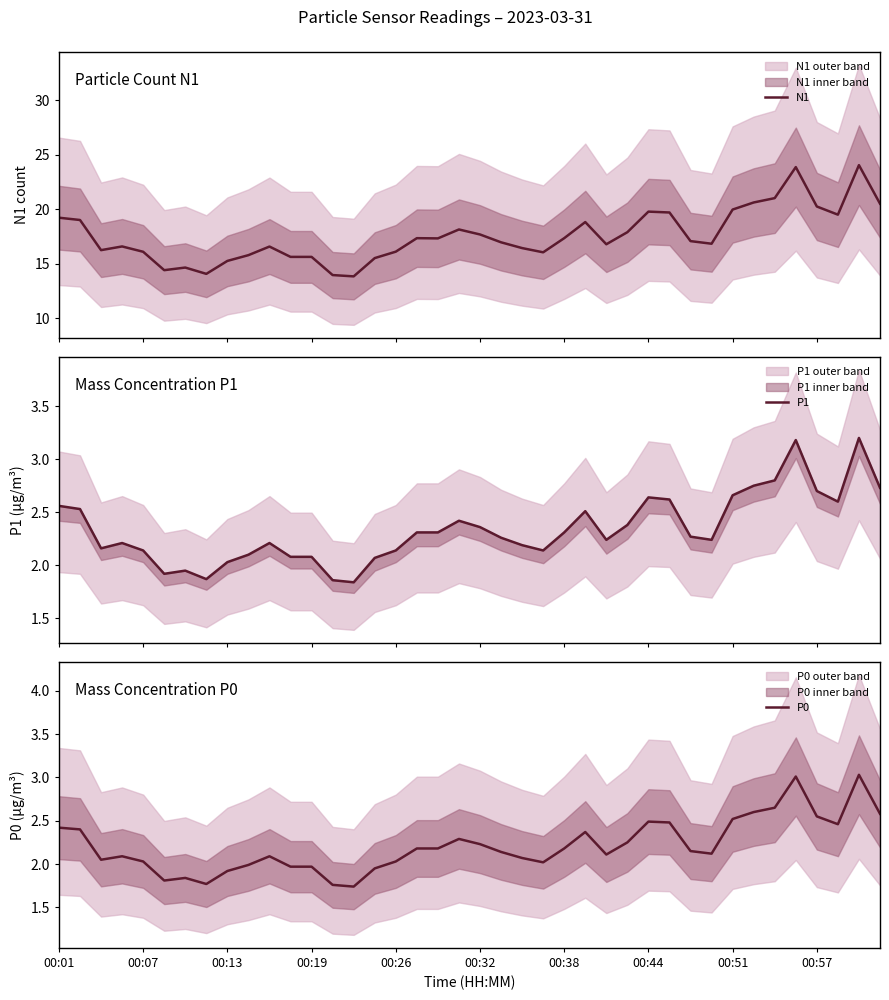

At 35, list the series in order from smallest to largest.

P0, P1, N1